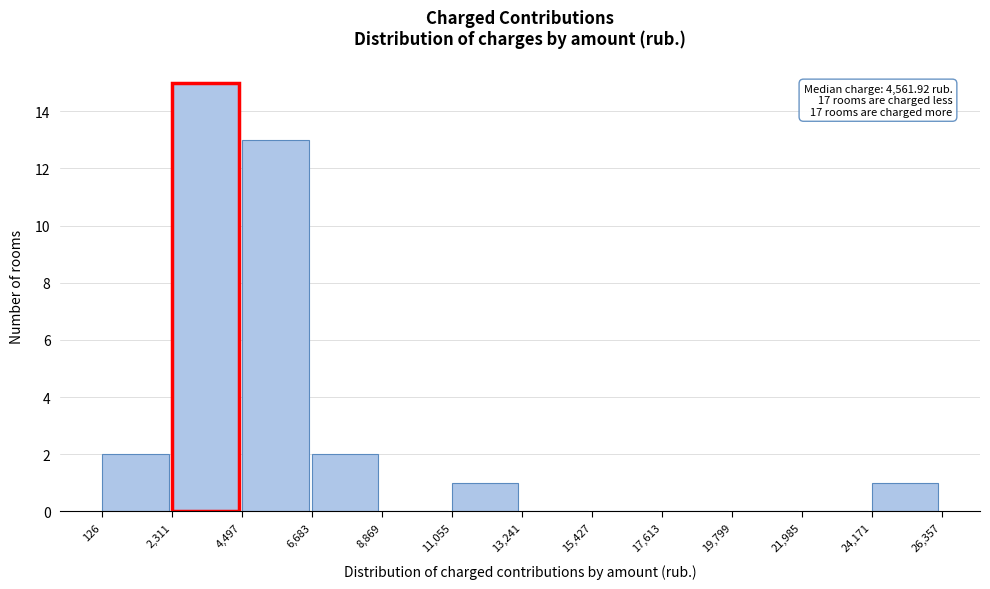

Which range on the x-axis has the tallest bar?

2,311 to 4,497